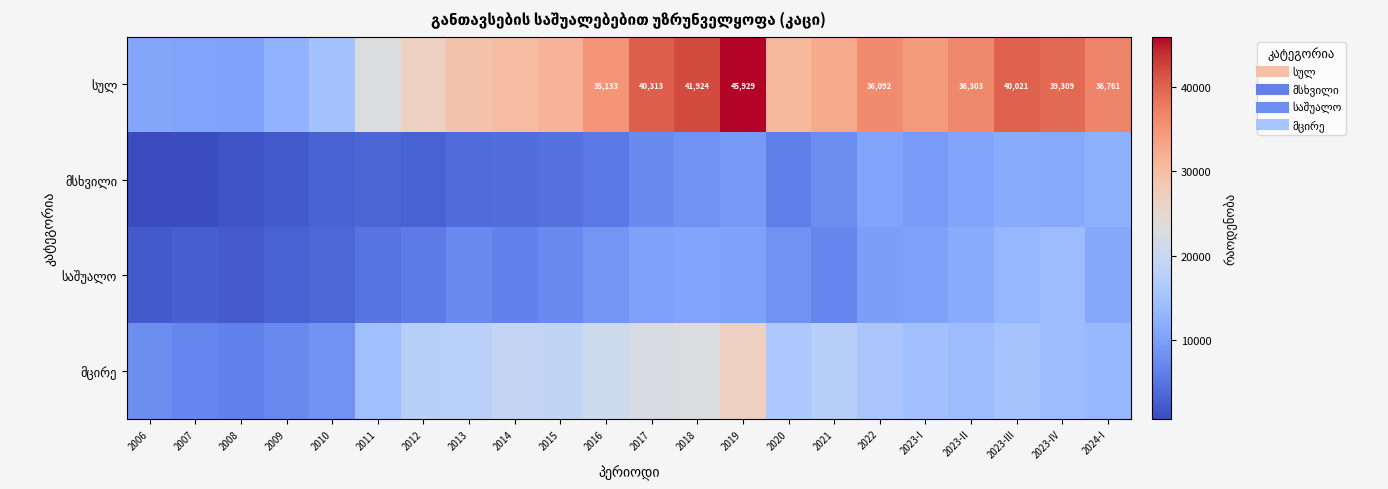

At 2020, list the series in order from smallest to largest.

მსხვილი, საშუალო, მცირე, სულ